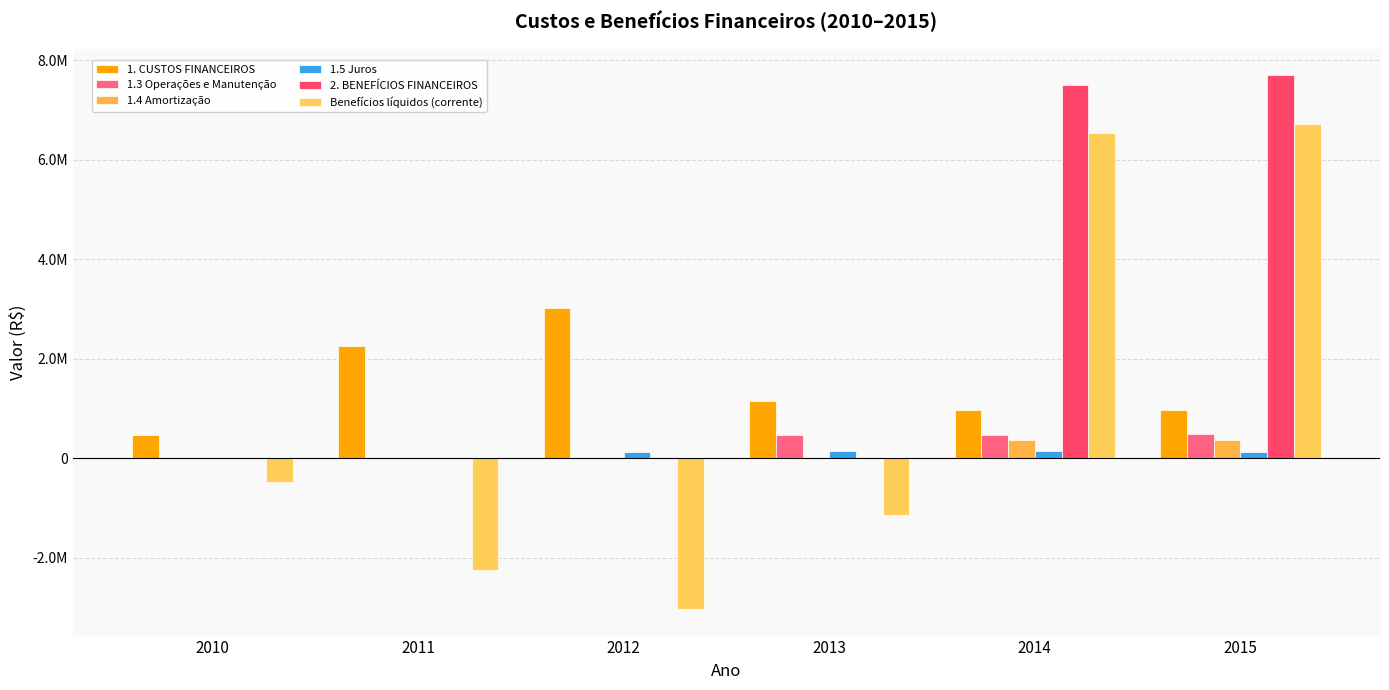

Are the bars horizontal?

No